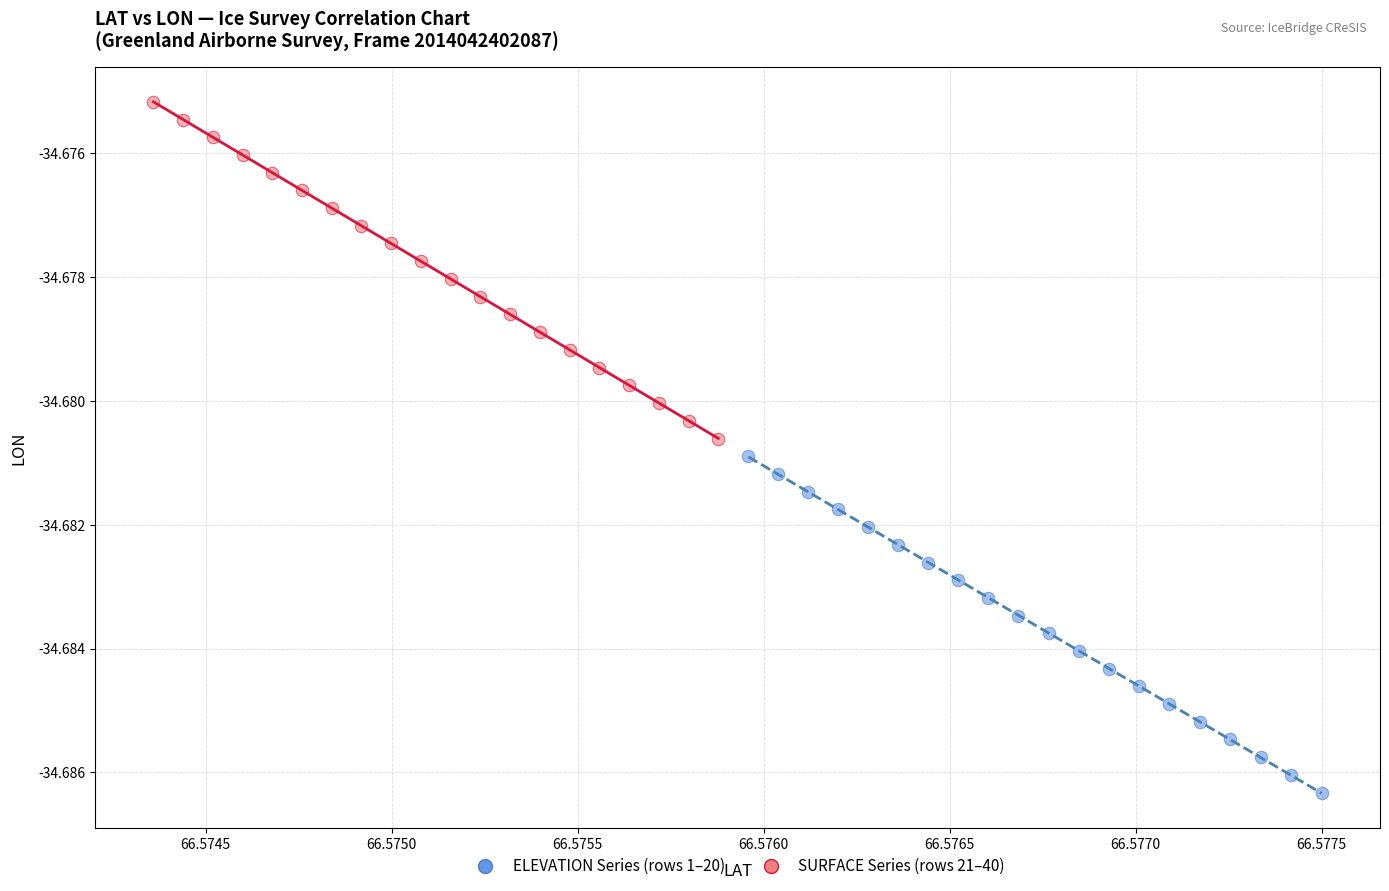

Which series contains the highest Y value?

SURFACE Series (rows 21–40)